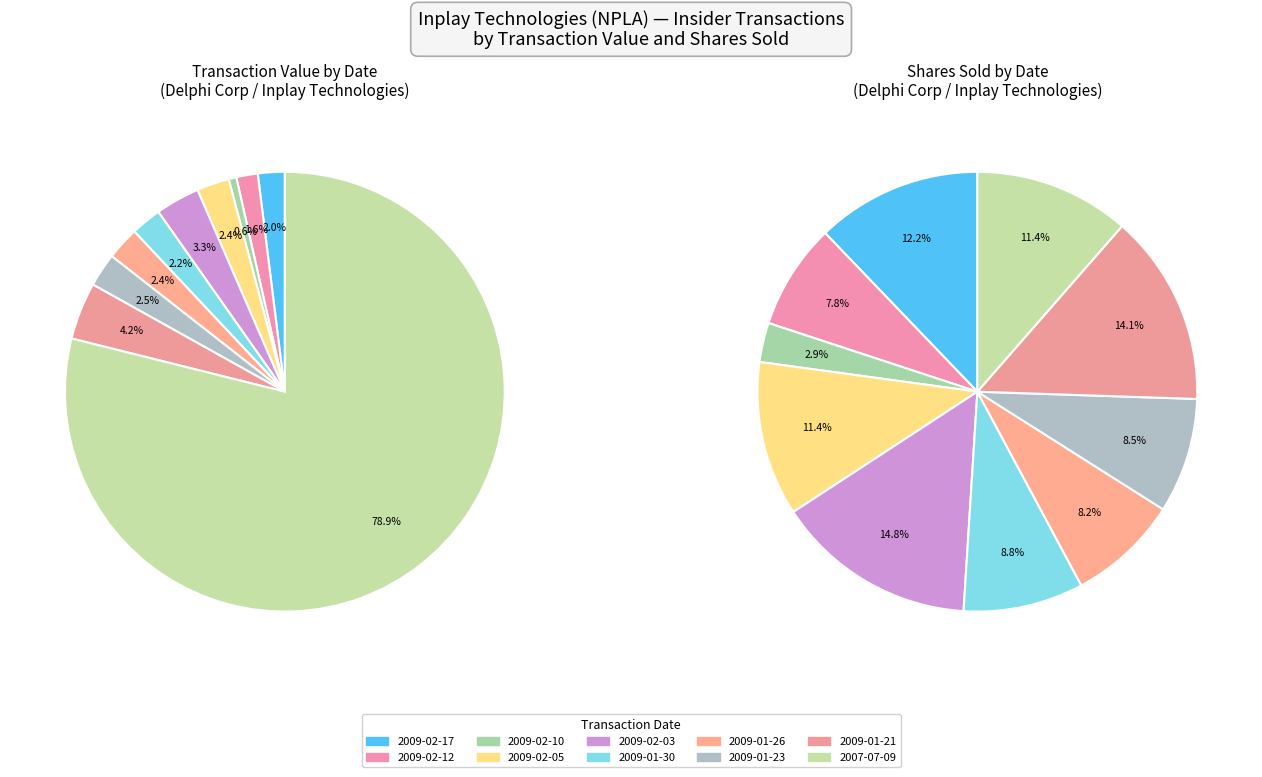

What is the change in value from 2009-02-12 to 2009-02-10?

-629